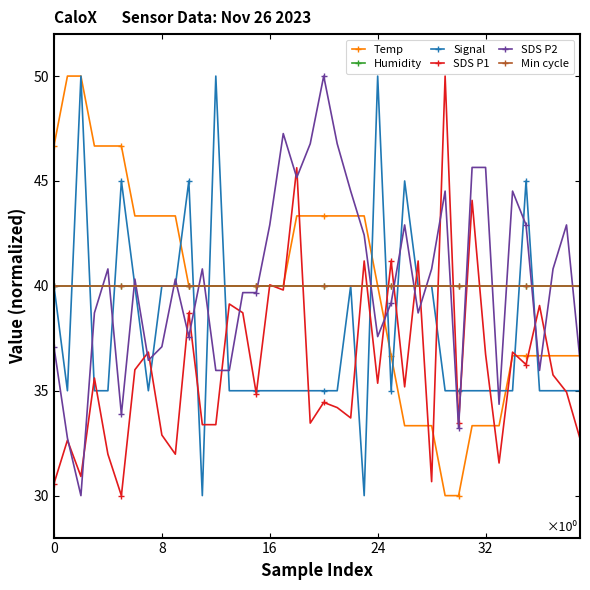

Reading left to right, what are all the values shown in this chart?

Temp: 46.7	50.0	50.0	46.7	46.7	46.7	43.3	43.3	43.3	43.3	40.0	40.0	40.0	40.0	40.0	40.0	40.0	40.0	43.3	43.3	43.3	43.3	43.3	43.3	40.0	36.7	33.3	33.3	33.3	30.0	30.0	33.3	33.3	33.3	36.7	36.7	36.7	36.7	36.7	36.7
Humidity: 40.0	40.0	40.0	40.0	40.0	40.0	40.0	40.0	40.0	40.0	40.0	40.0	40.0	40.0	40.0	40.0	40.0	40.0	40.0	40.0	40.0	40.0	40.0	40.0	40.0	40.0	40.0	40.0	40.0	40.0	40.0	40.0	40.0	40.0	40.0	40.0	40.0	40.0	40.0	40.0
Signal: 40.0	35.0	50.0	35.0	35.0	45.0	40.0	35.0	40.0	40.0	45.0	30.0	50.0	35.0	35.0	35.0	35.0	35.0	35.0	35.0	35.0	35.0	40.0	30.0	50.0	35.0	45.0	40.0	40.0	35.0	35.0	35.0	35.0	35.0	35.0	45.0	35.0	35.0	35.0	35.0
SDS P1: 30.6	32.6	30.9	35.6	32.0	30.0	36.0	36.8	32.9	32.0	38.7	33.4	33.4	39.1	38.7	34.9	40.0	39.8	45.6	33.5	34.4	34.2	33.7	41.2	35.4	41.2	35.2	41.2	30.7	50.0	33.5	44.1	36.7	31.6	36.8	36.2	39.1	35.8	34.9	32.7
SDS P2: 37.1	32.7	30.0	38.7	40.8	33.9	40.3	36.5	37.1	40.3	37.6	40.8	36.0	36.0	39.7	39.7	42.9	47.3	45.2	46.8	50.0	46.8	44.5	42.4	37.6	39.2	42.9	38.7	40.8	44.5	33.2	45.6	45.6	34.4	44.5	42.9	36.0	40.8	42.9	36.5
Min cycle: 40.0	40.0	40.0	40.0	40.0	40.0	40.0	40.0	40.0	40.0	40.0	40.0	40.0	40.0	40.0	40.0	40.0	40.0	40.0	40.0	40.0	40.0	40.0	40.0	40.0	40.0	40.0	40.0	40.0	40.0	40.0	40.0	40.0	40.0	40.0	40.0	40.0	40.0	40.0	40.0